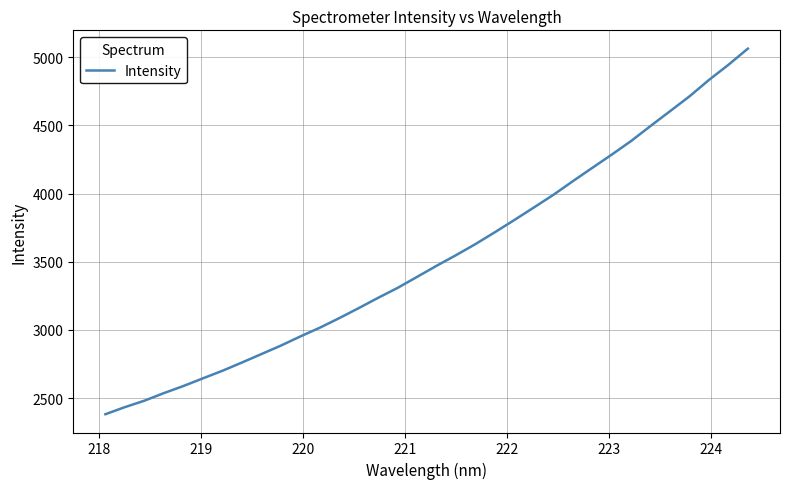

Is this an area chart (filled region under the line)?

No